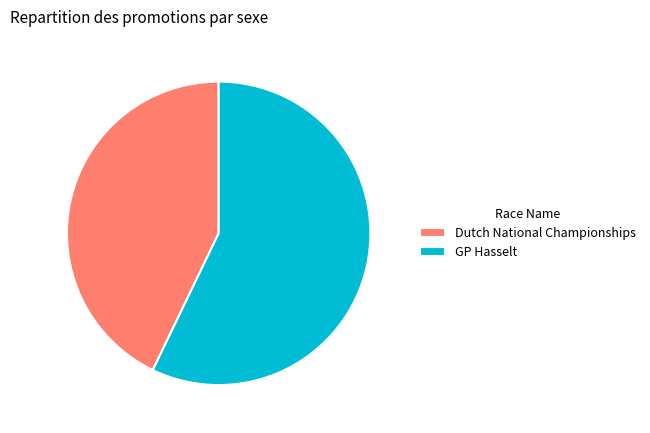

Between Dutch National Championships and GP Hasselt, which is larger?

GP Hasselt